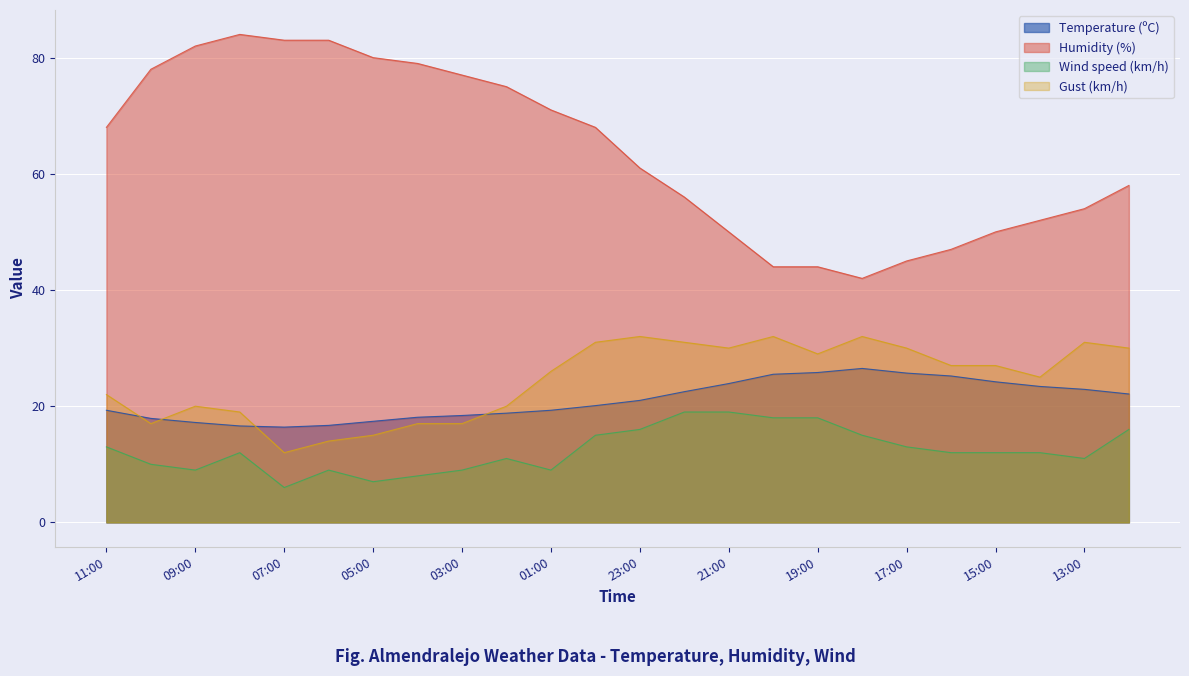

What is the spread (max minus min) of values at 00:00?

53.0